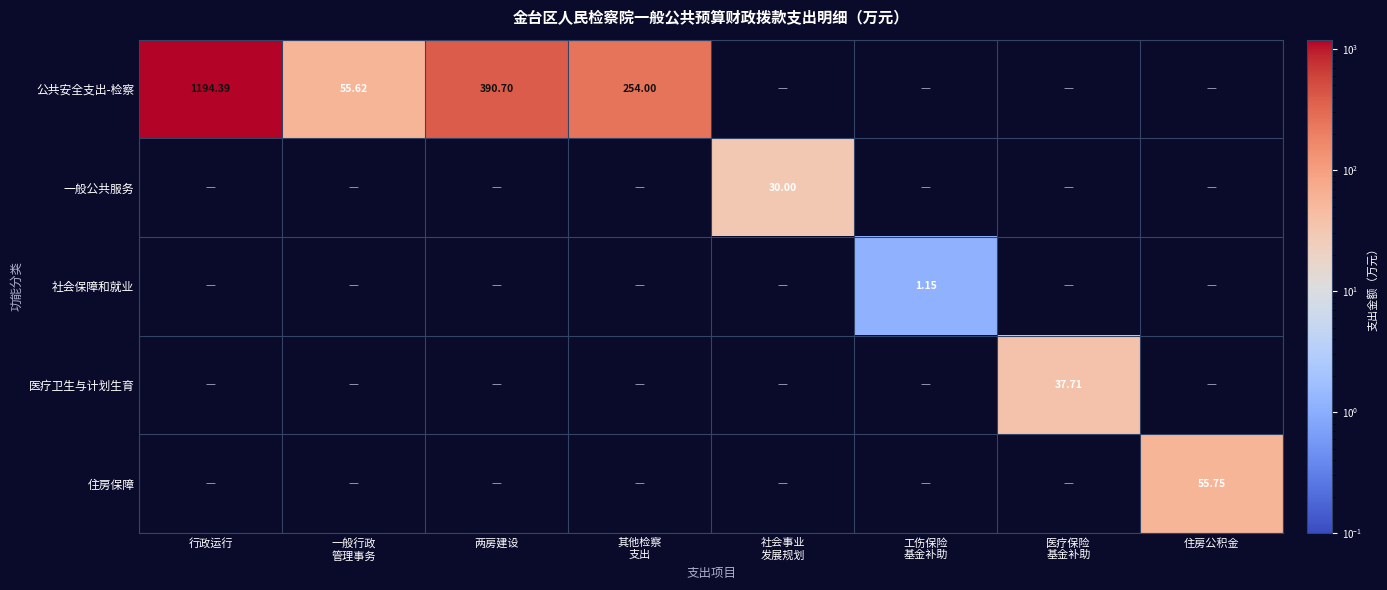

At which category is the sum across all series the highest?

行政运行